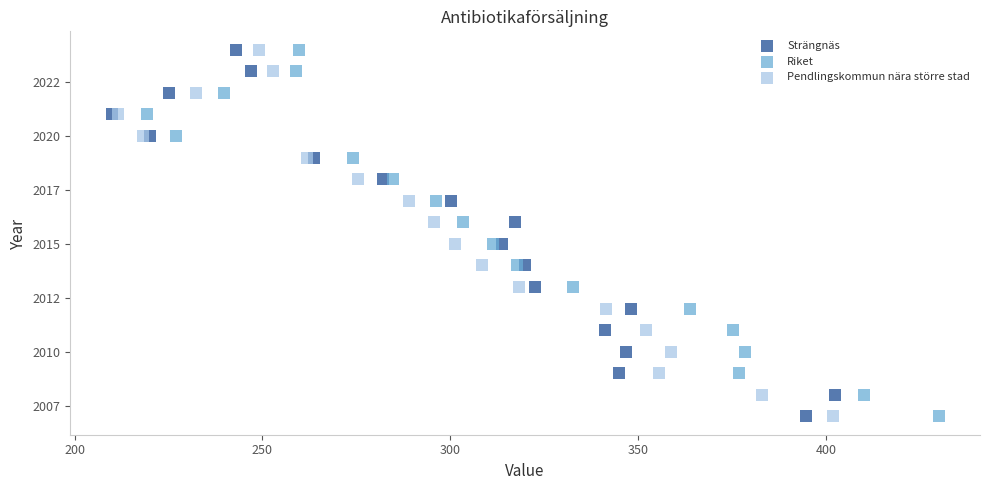

What are all the series names shown in the legend?

Strängnäs, Riket, Pendlingskommun nära större stad